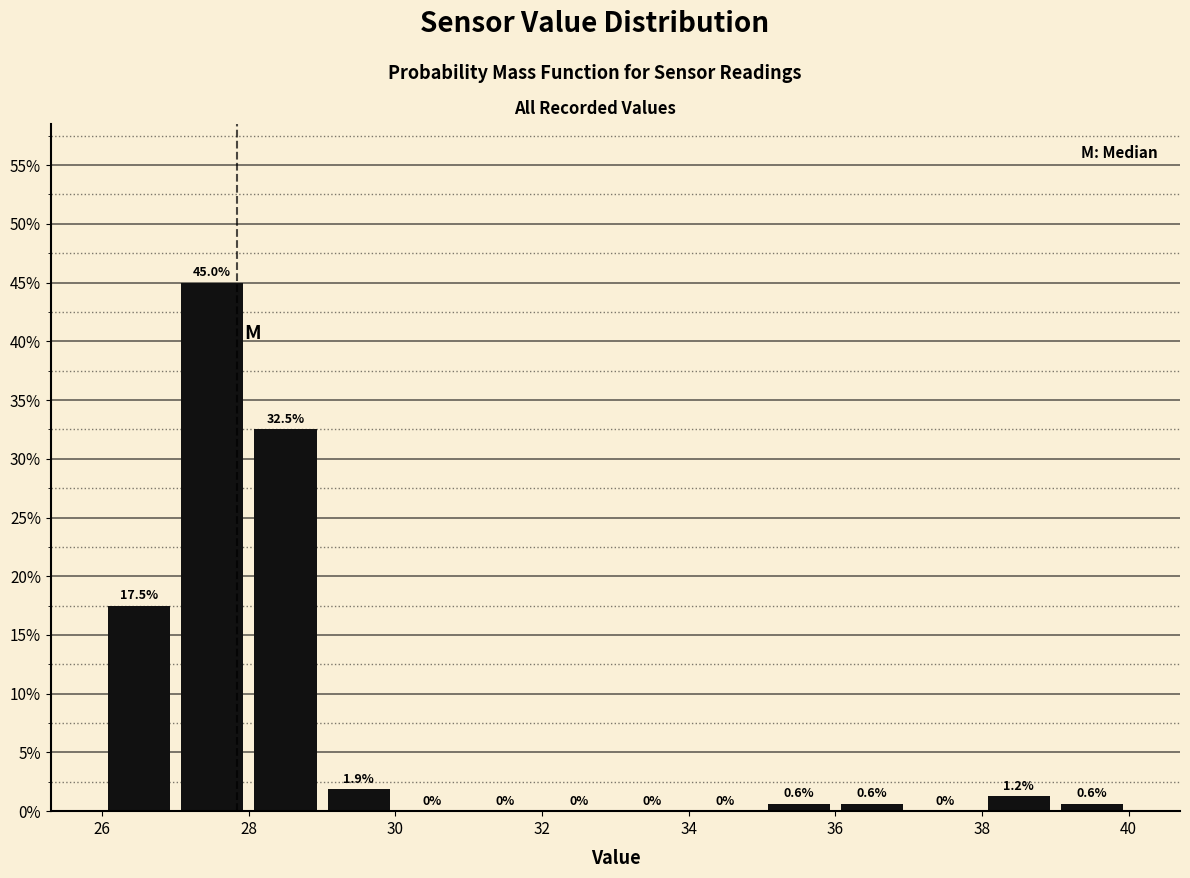

What is the height of the bar covering 26 to 27 on the x-axis?

17.5